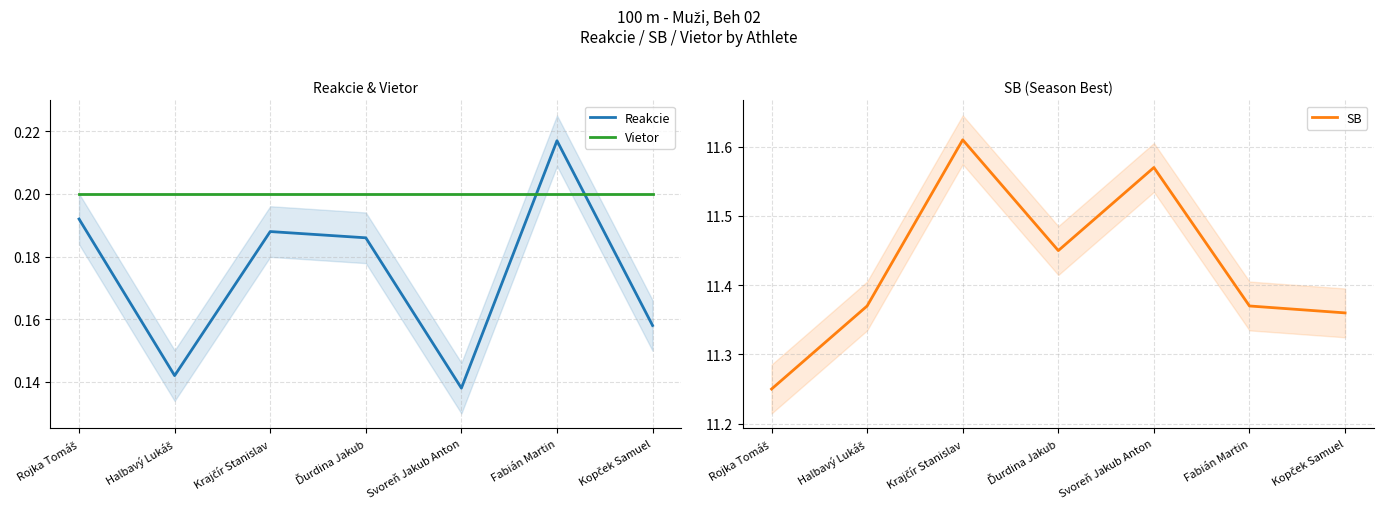

Which series has the widest spread of values?

SB